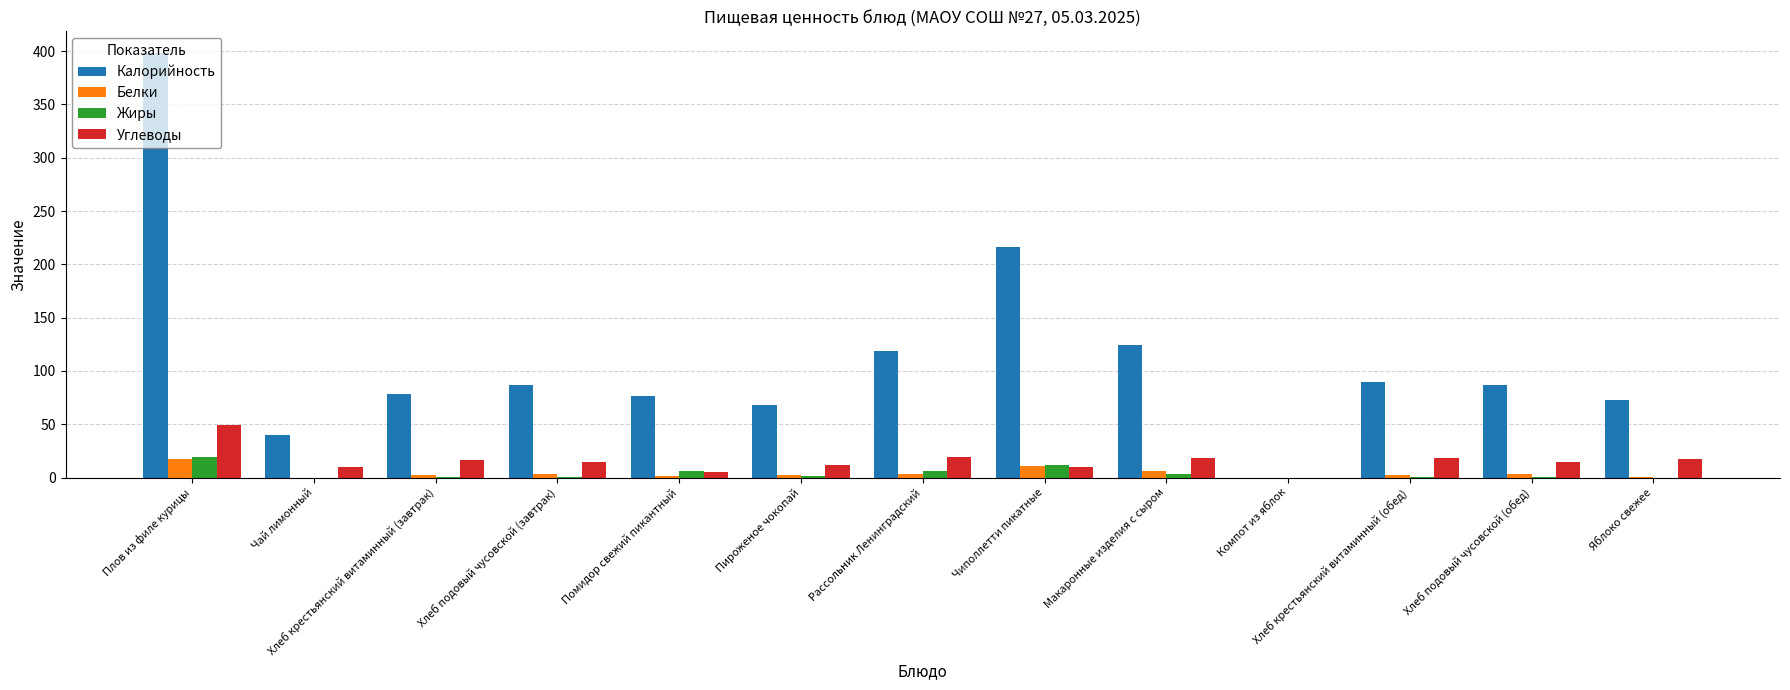

How many groups of bars are there?

13